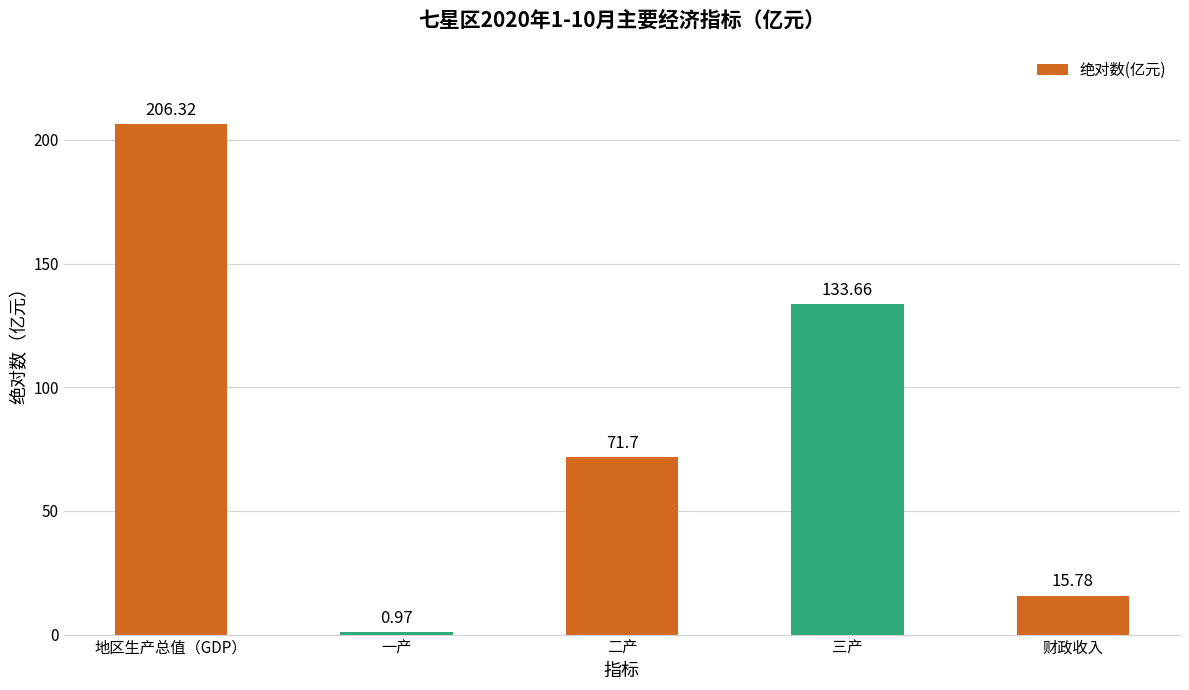

List the labels in order of value, smallest first.

一产, 财政收入, 二产, 三产, 地区生产总值（GDP）